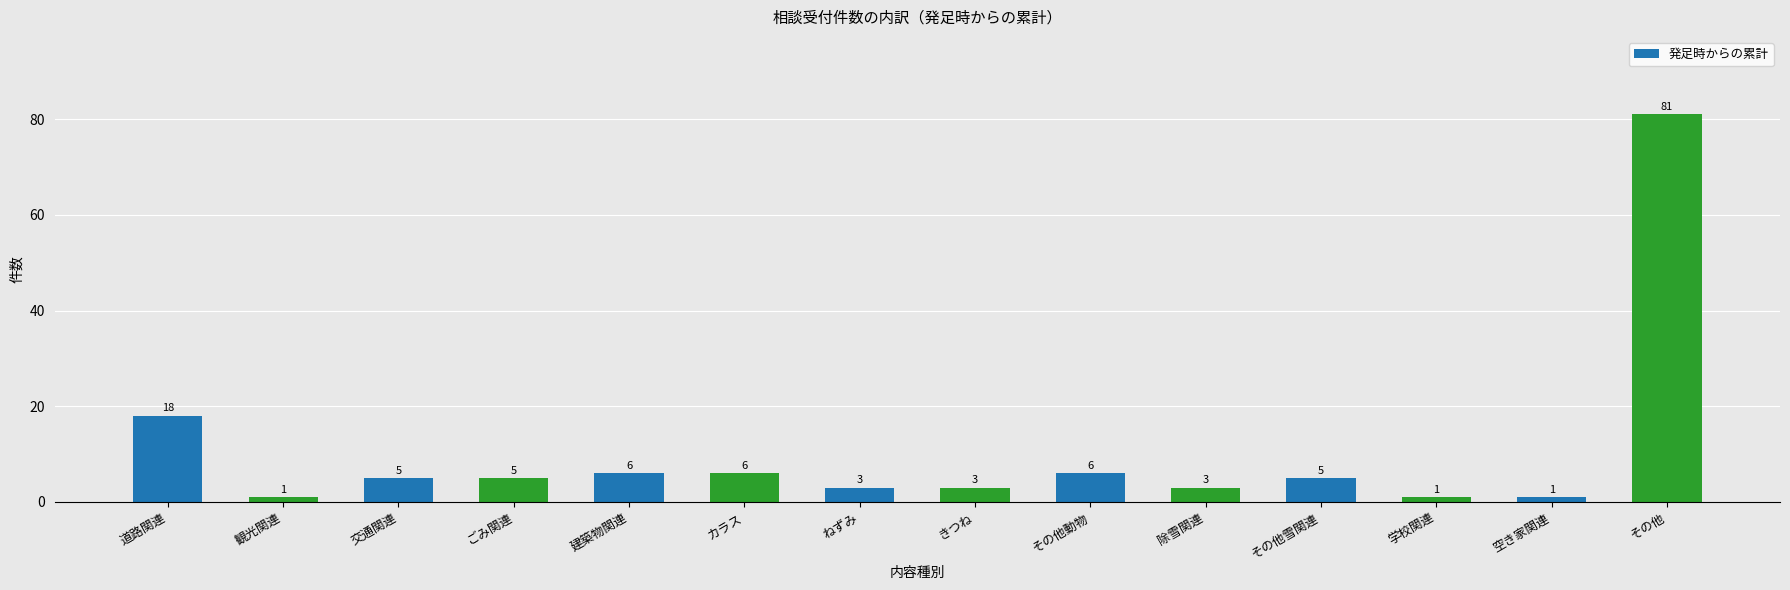

What is the value of the 12th bar from the left?

1